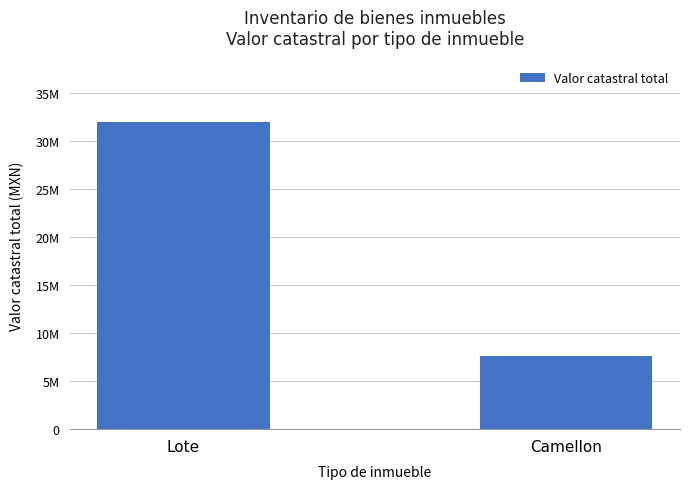

What is the sum of all values?

39519808